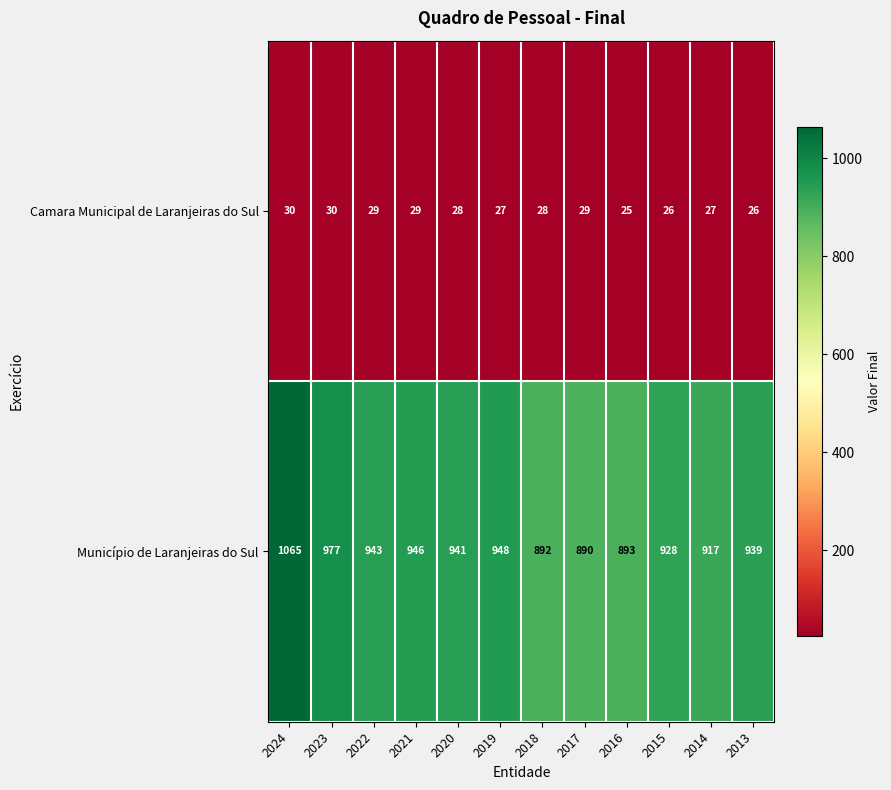

What is the sum of the Camara Municipal de Laranjeiras do Sul values at 2014 and 2017?

56